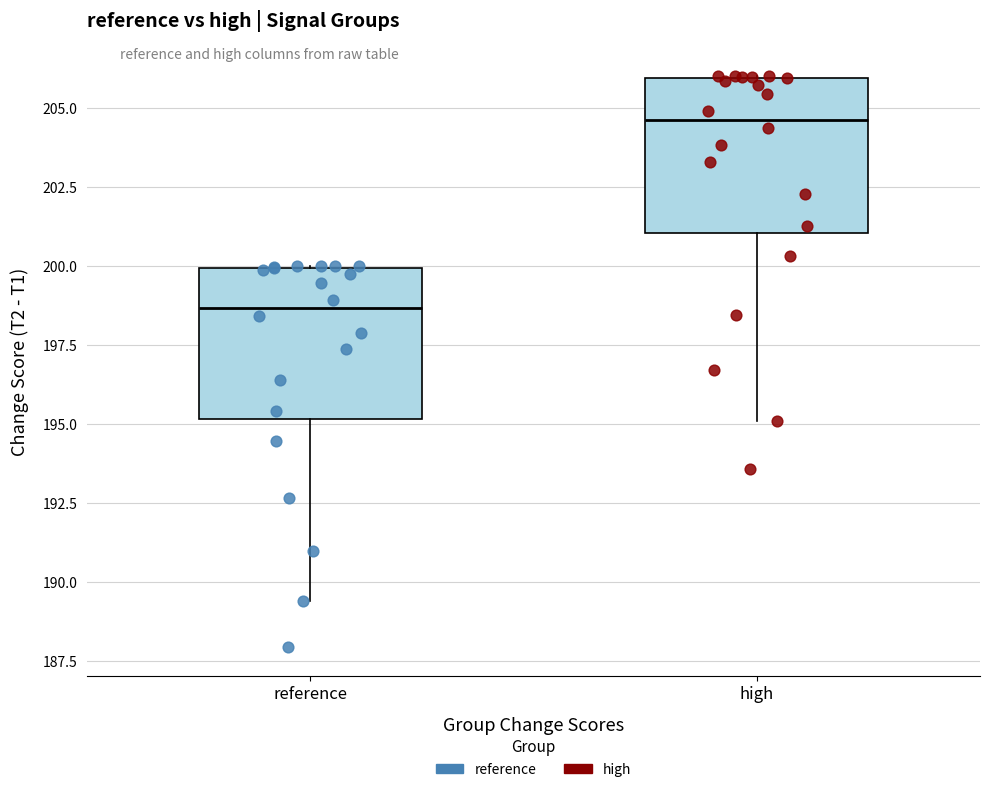

Reading left to right, transcribe this box plot: for each box, give where its median line is, the range the box spans, and where its two whiskers end, as read against the y-axis. The values are not printed on the chart, so give them approximately, as read against the axis.

reference: median 198.5, box 195.0 to 200.0, whiskers 189.5 to 200.0
high: median 204.5, box 201.0 to 206.0, whiskers 195.0 to 206.0